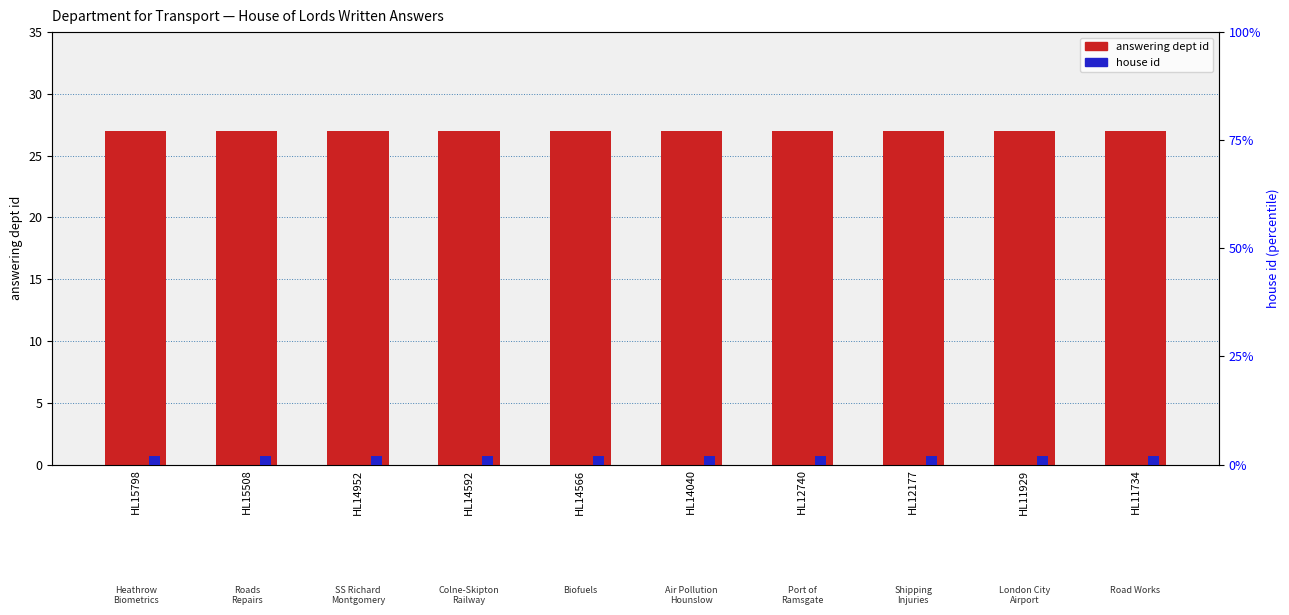

Which category has the highest value in the house id series?

HL15798